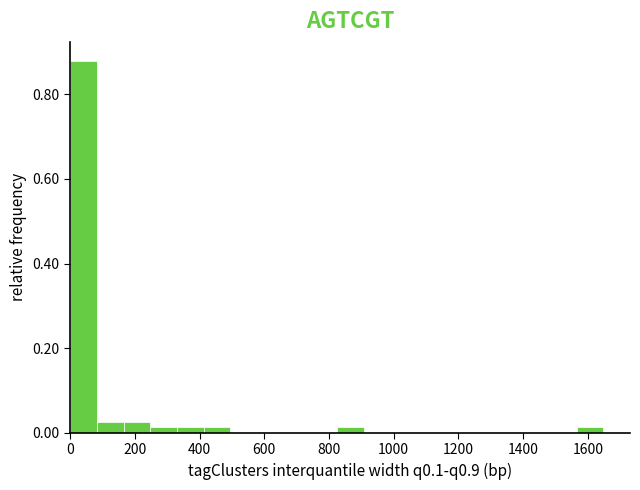

Reading left to right, transcribe this chart: for each bar, give the range it covers on the x-axis and its height. Neither the bar edges nor the heights are printed on the chart, so give them approximately, as read against the axes.

0 to 80: 0.88
80 to 160: 0.02
160 to 240: 0.02
240 to 340: under 0.02
340 to 420: under 0.02
420 to 500: under 0.02
500 to 580: 0
580 to 660: 0
660 to 740: 0
740 to 820: 0
820 to 900: under 0.02
900 to 980: 0
980 to 1080: 0
1080 to 1160: 0
1160 to 1240: 0
1240 to 1320: 0
1320 to 1400: 0
1400 to 1480: 0
1480 to 1560: 0
1560 to 1640: under 0.02